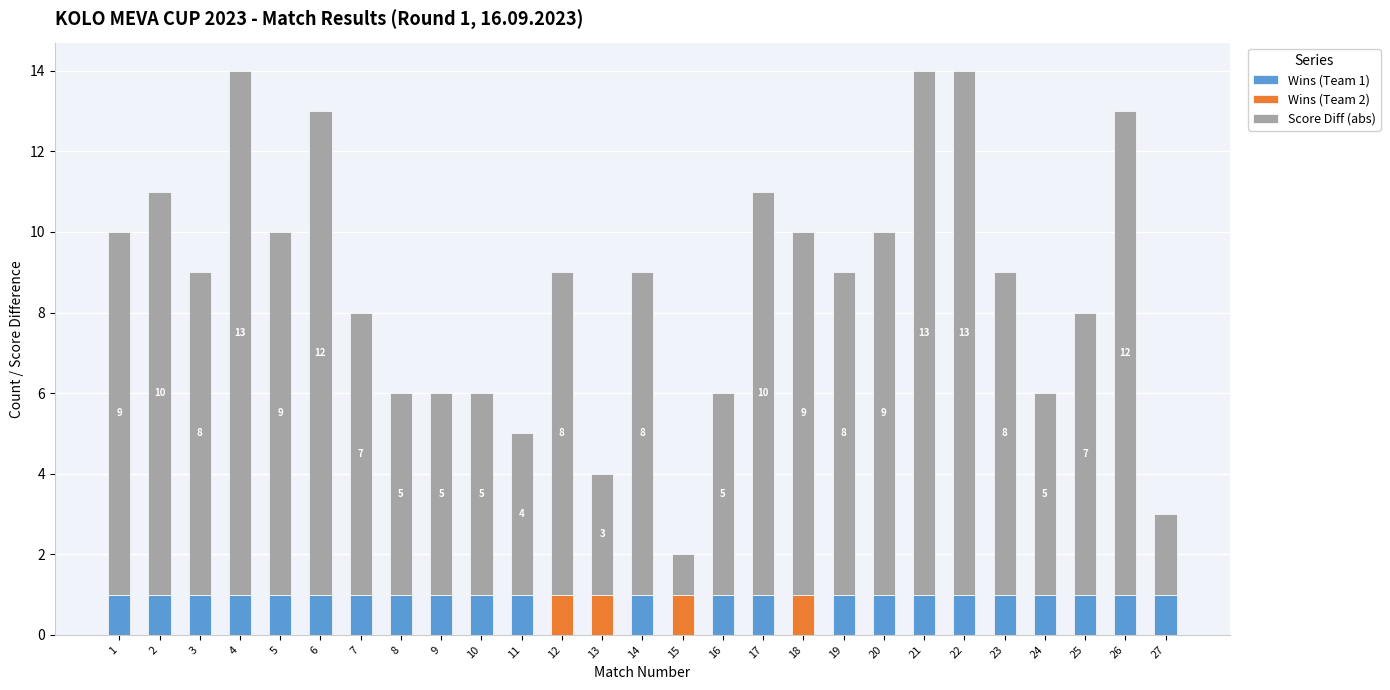

True or false: Wins (Team 1) has a value of 0 at 12.

True